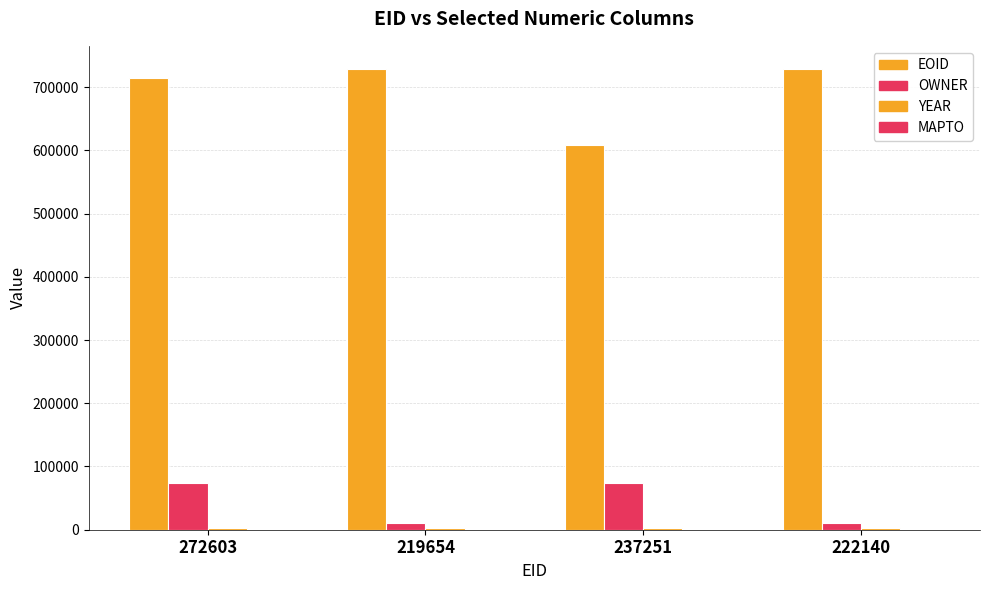

Are the bars horizontal?

No